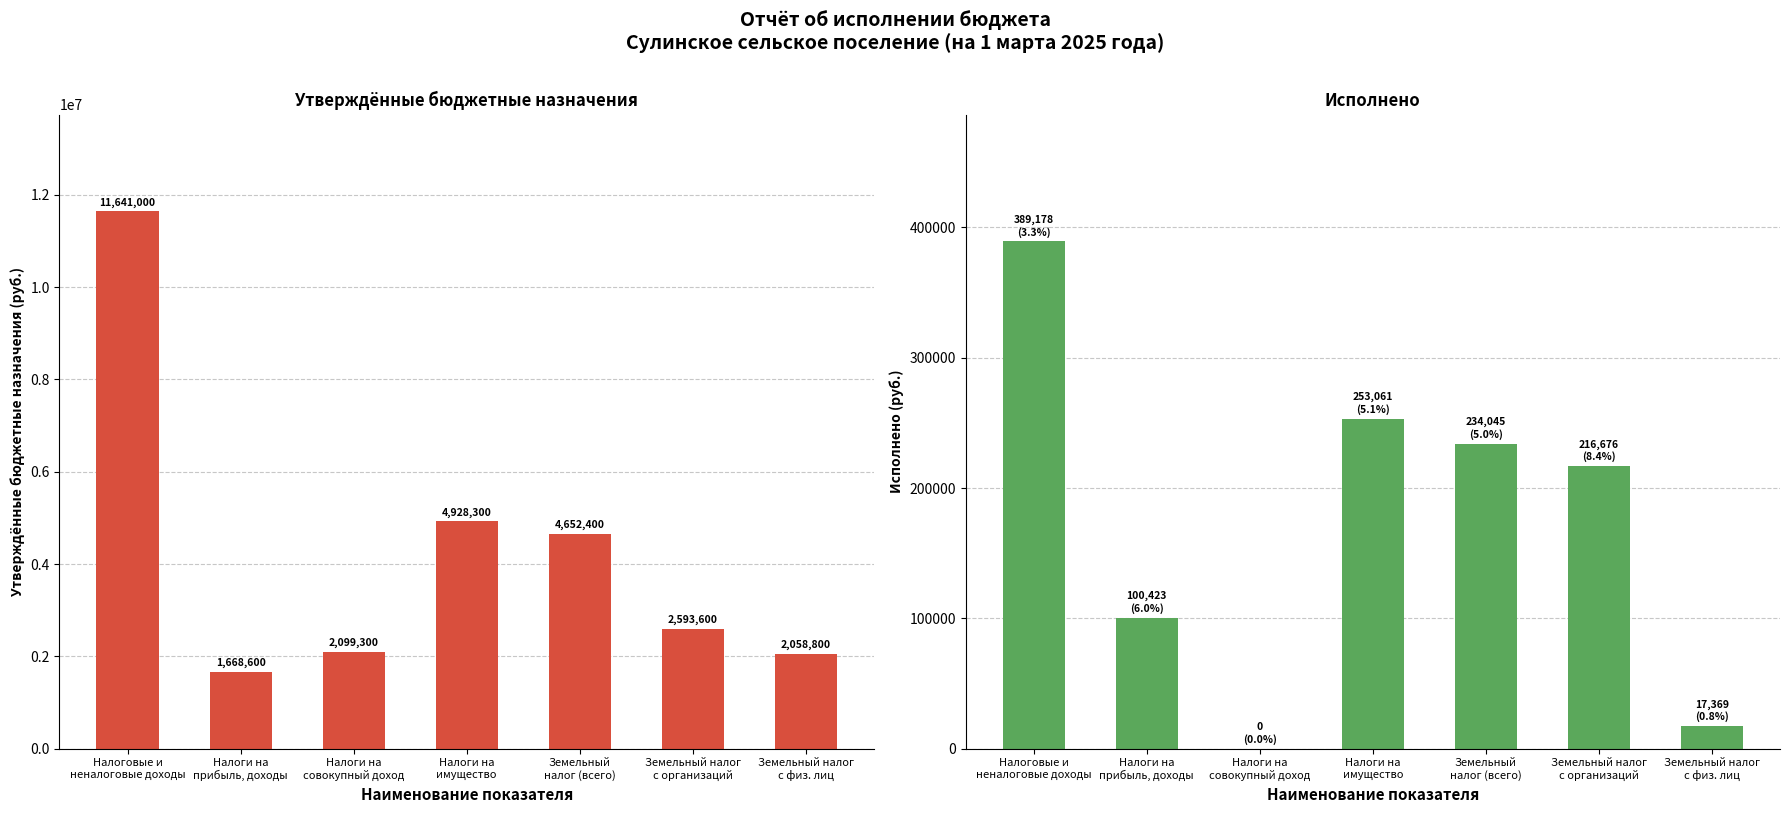

What are all the series names shown in the legend?

Утвержденные бюджетные назначения, Исполнено